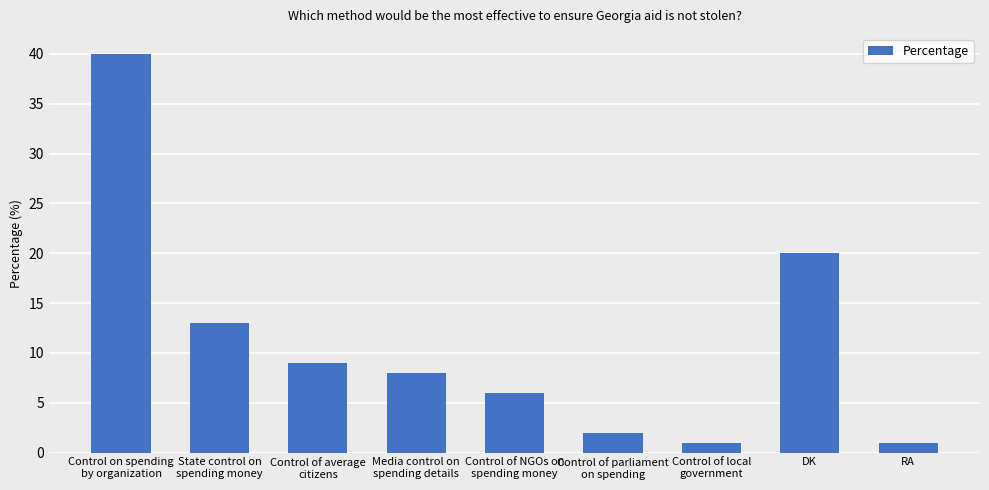

Does the chart contain any negative values?

No